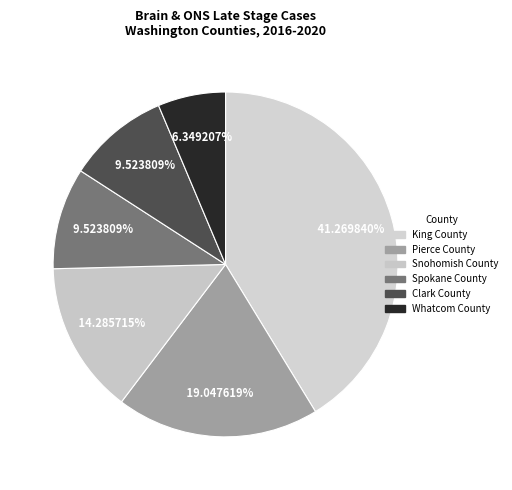

How much of the chart is everything except King County?

58.7%